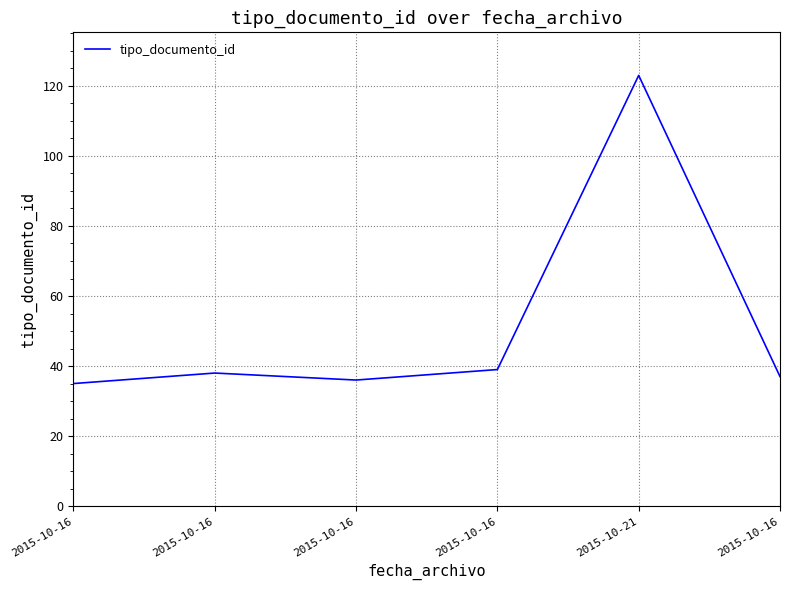

How many points are lower than both their immediate neighbors (excluding endpoints)?

1